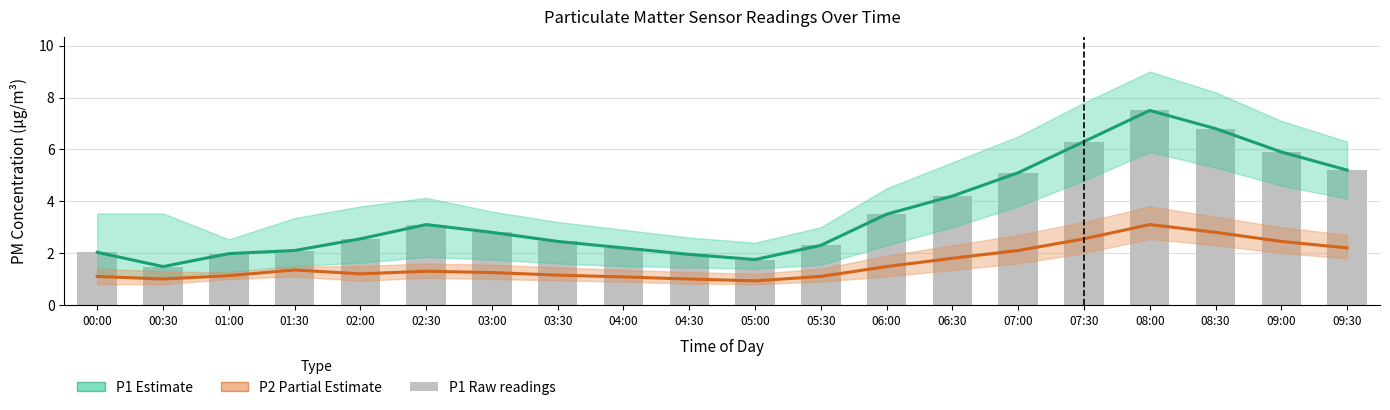

True or false: P1 (Estimate) has a value of 2.9 at 05:00.

False